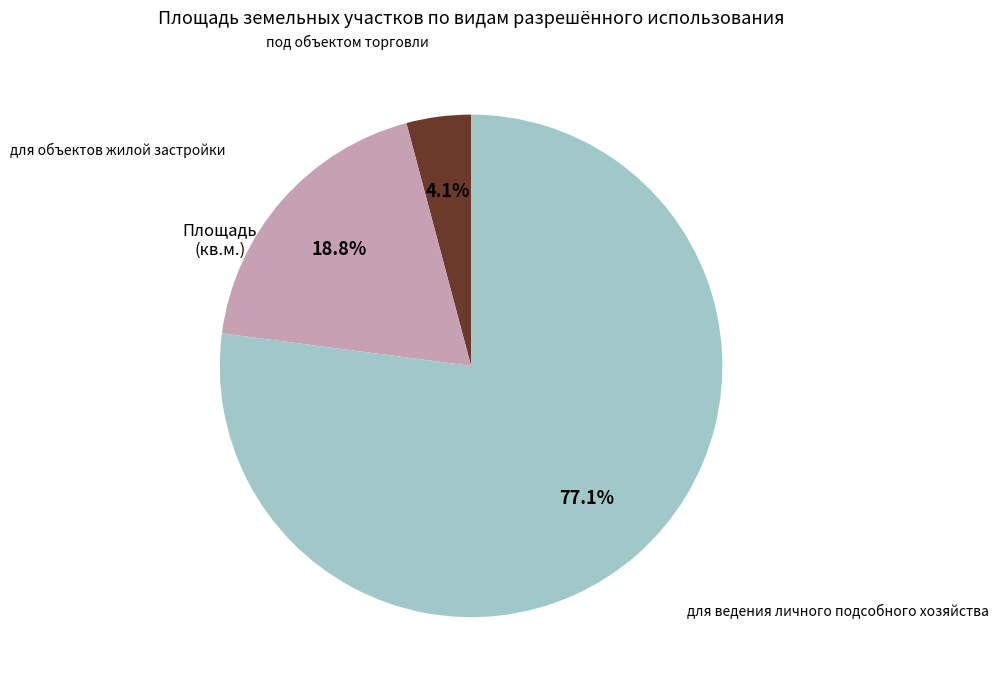

Does any single category account for the majority?

Yes